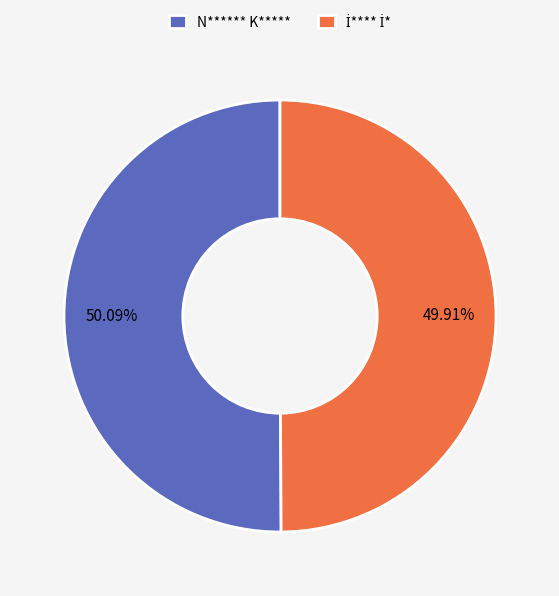

What percentage is the N****** K***** slice, to the nearest percent?

50%